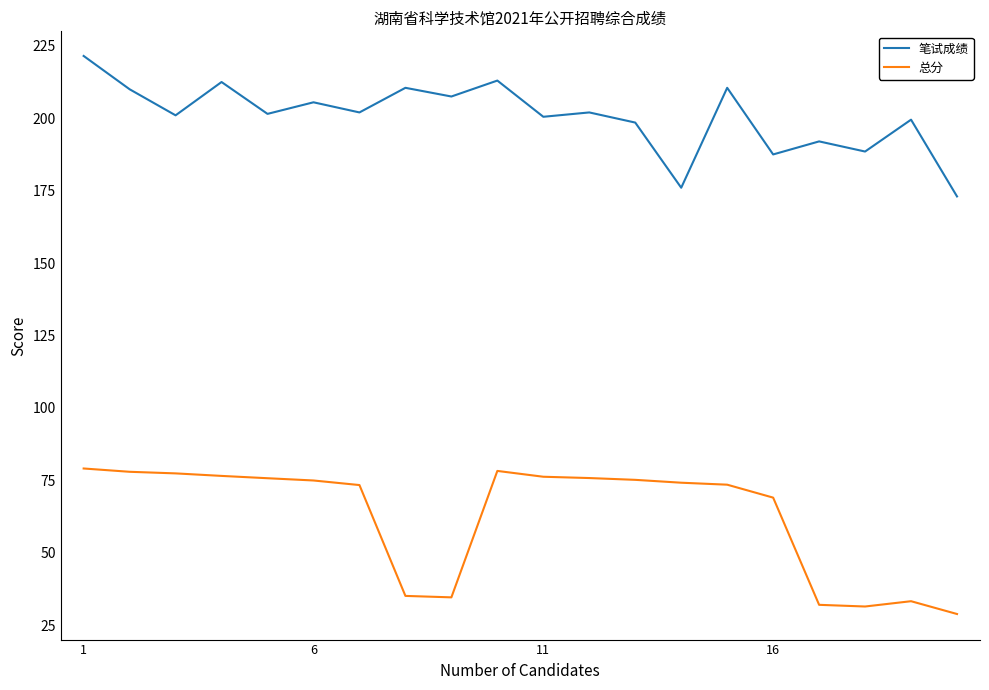

True or false: 笔试成绩 and 总分 cross at least once.

False